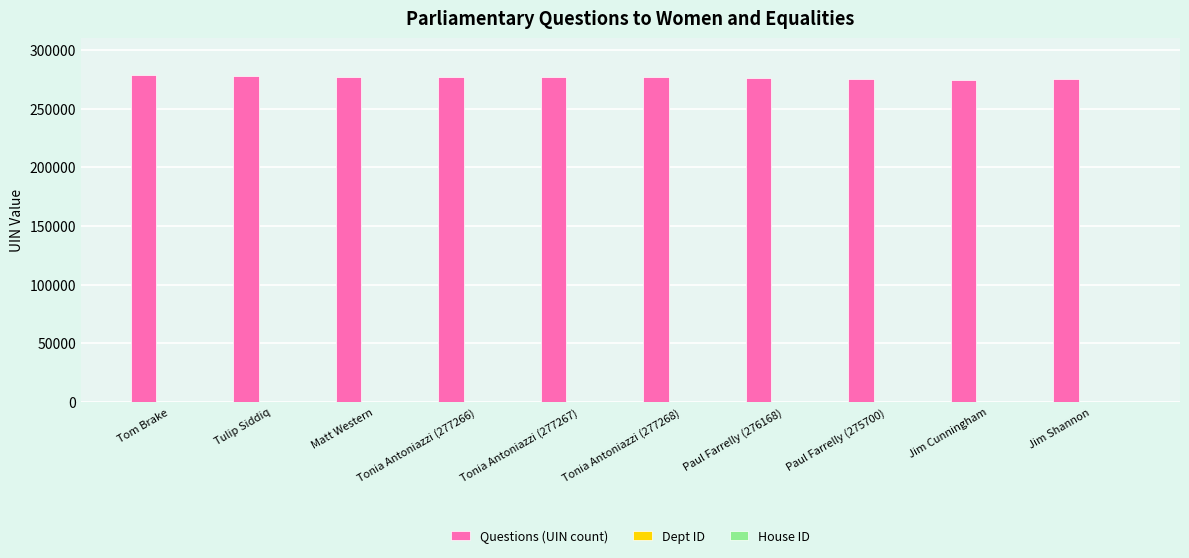

True or false: Questions (UIN count) has a value of 467262 at Tonia Antoniazzi (277267).

False